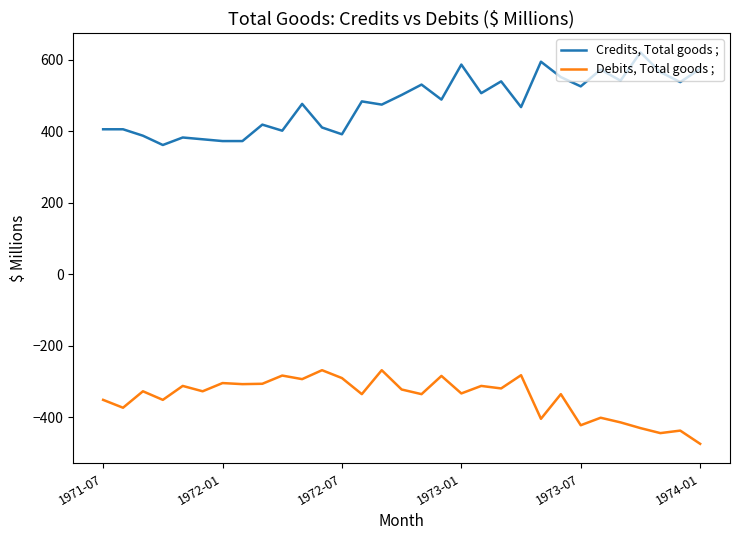

What is the average value of the Credits, Total goods ; series?

478